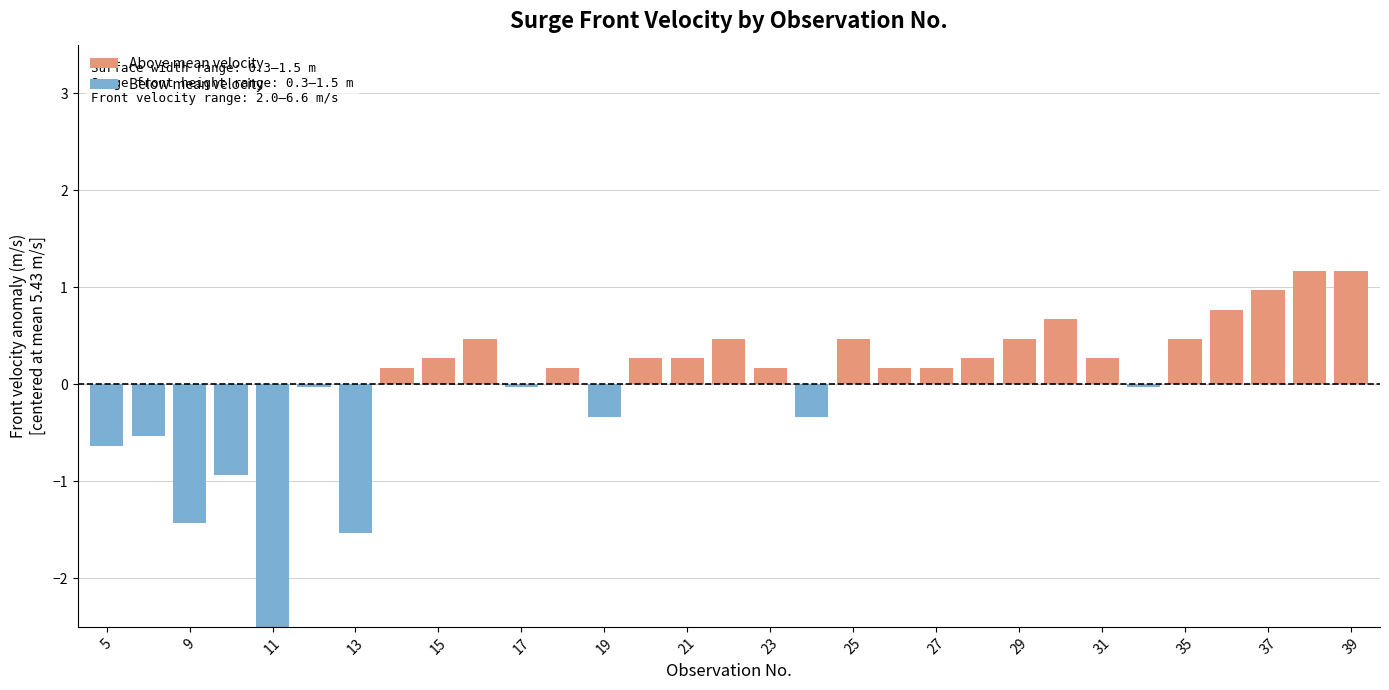

What is the value of the 21st bar from the left?

5.6